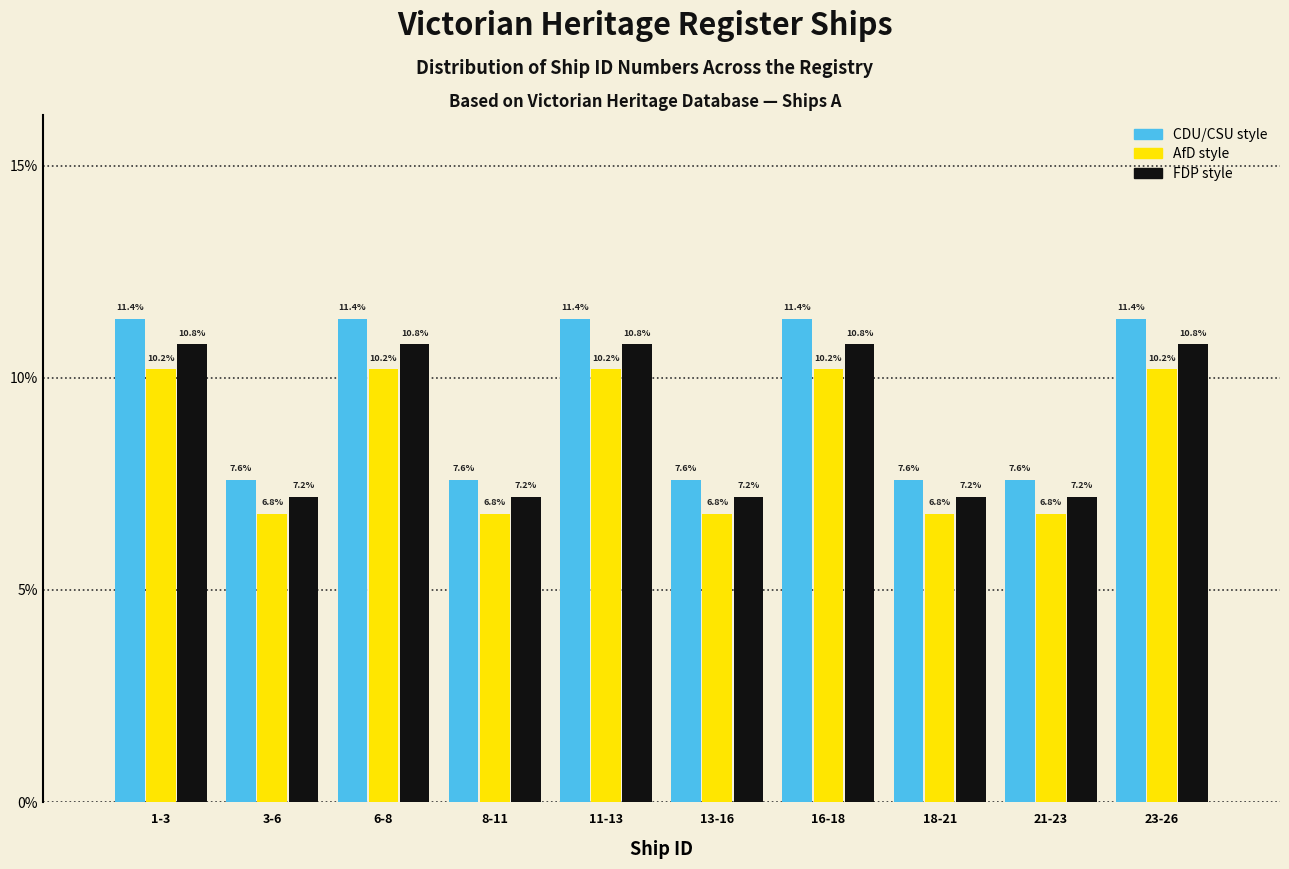

Reading left to right, what are all the values shown in this chart?

CDU/CSU style: 11.4	7.6	11.4	7.6	11.4	7.6	11.4	7.6	7.6	11.4
AfD style: 10.2	6.8	10.2	6.8	10.2	6.8	10.2	6.8	6.8	10.2
FDP style: 10.8	7.2	10.8	7.2	10.8	7.2	10.8	7.2	7.2	10.8